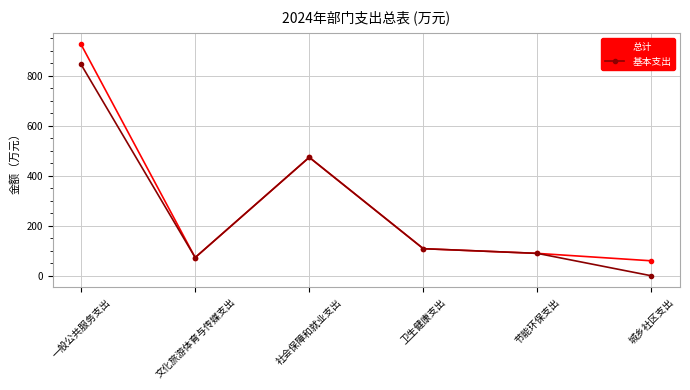

At which category does 总计 reach its first local peak?

社会保障和就业支出